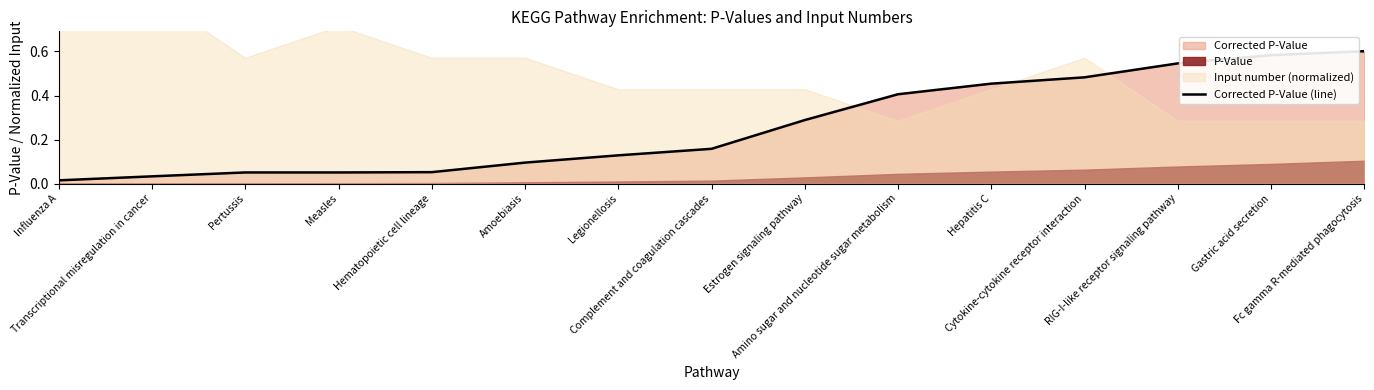

What is the average value?

0.3